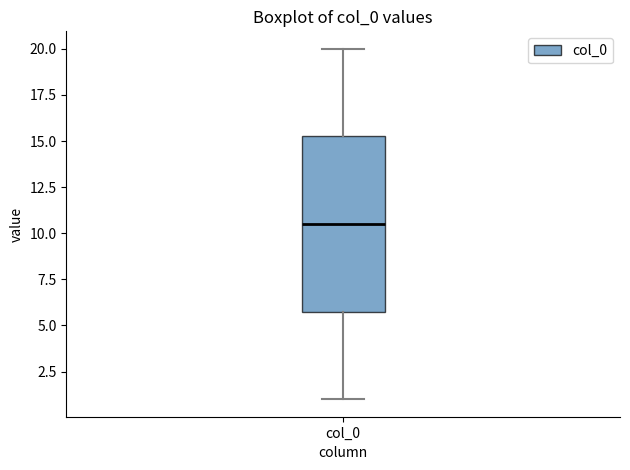

Read this box plot against the y-axis: the position of the median line, the range covered by the box, and the ends of both whiskers. The values are not printed on the chart, so give them approximately, as read against the axis.

median 10.5, box 6.0 to 15.5, whiskers 1.0 to 20.0